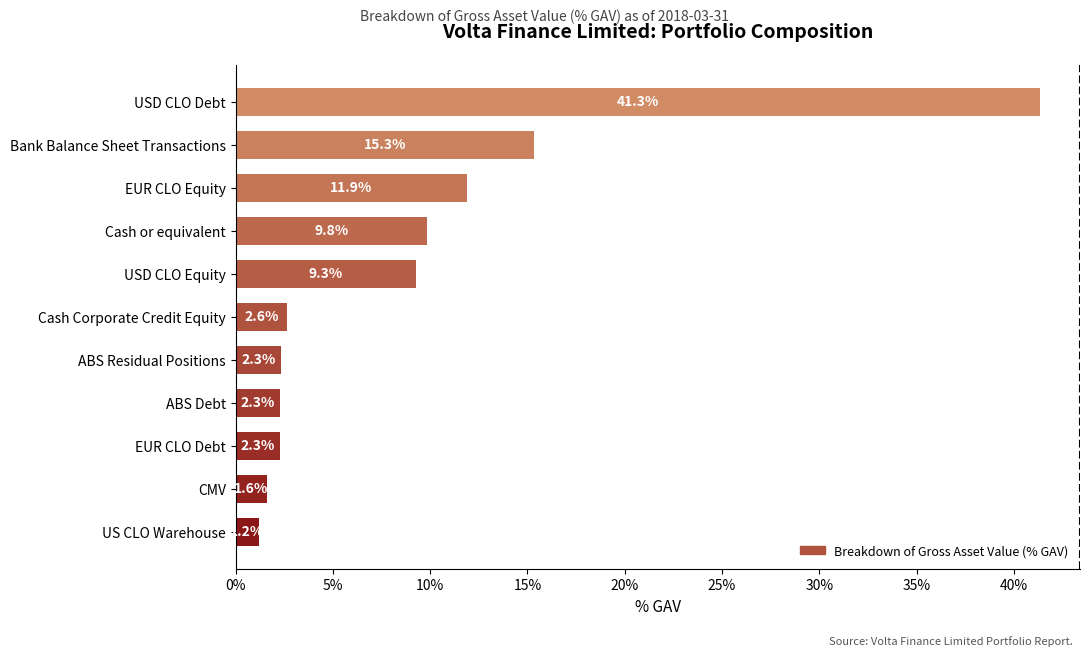

What is the sum of all values?

1.0